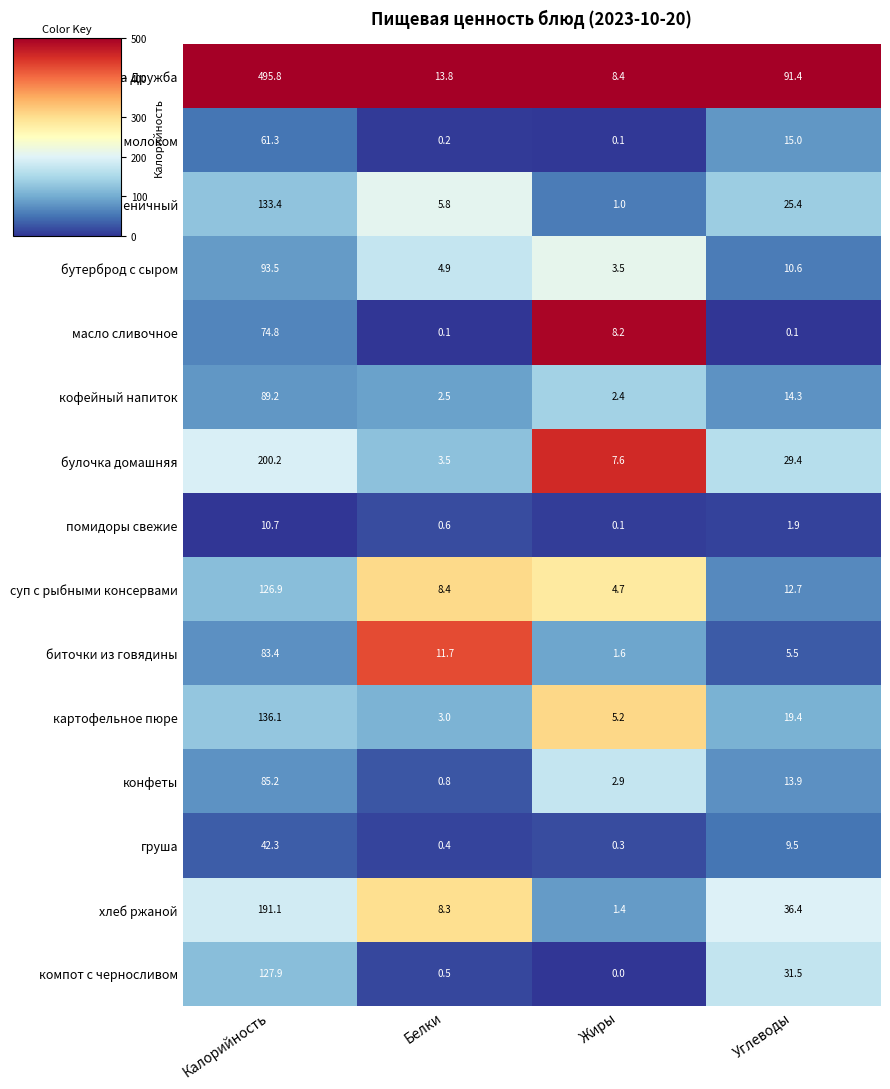

What value does the суп с рыбными консервами series have at Белки?

8.4